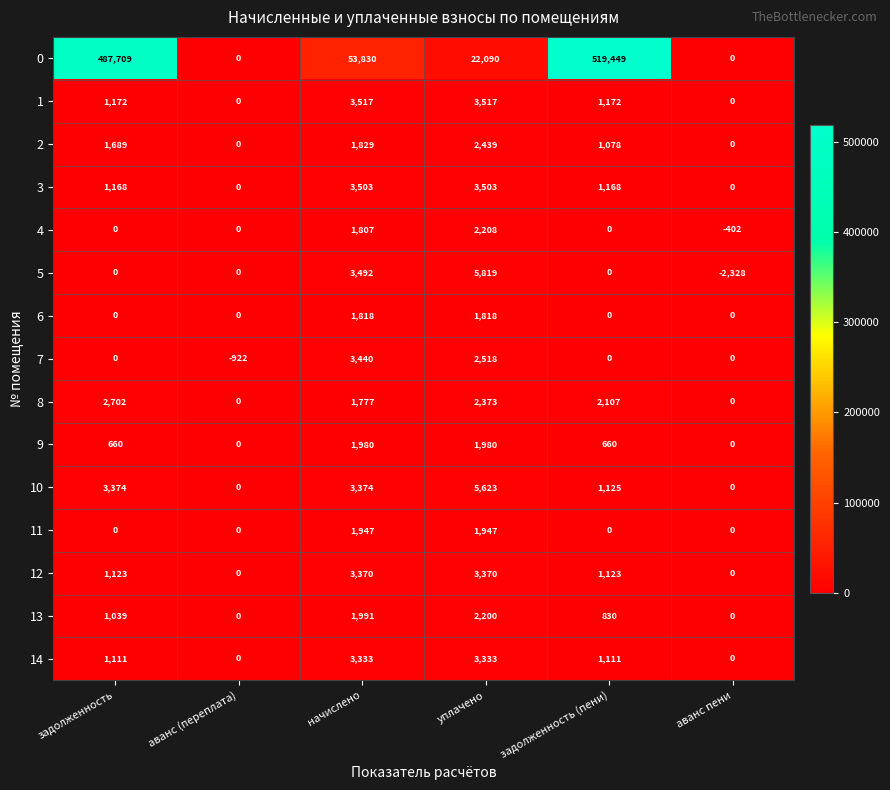

Is it true that 1 equals 1922 at задолженность?

False